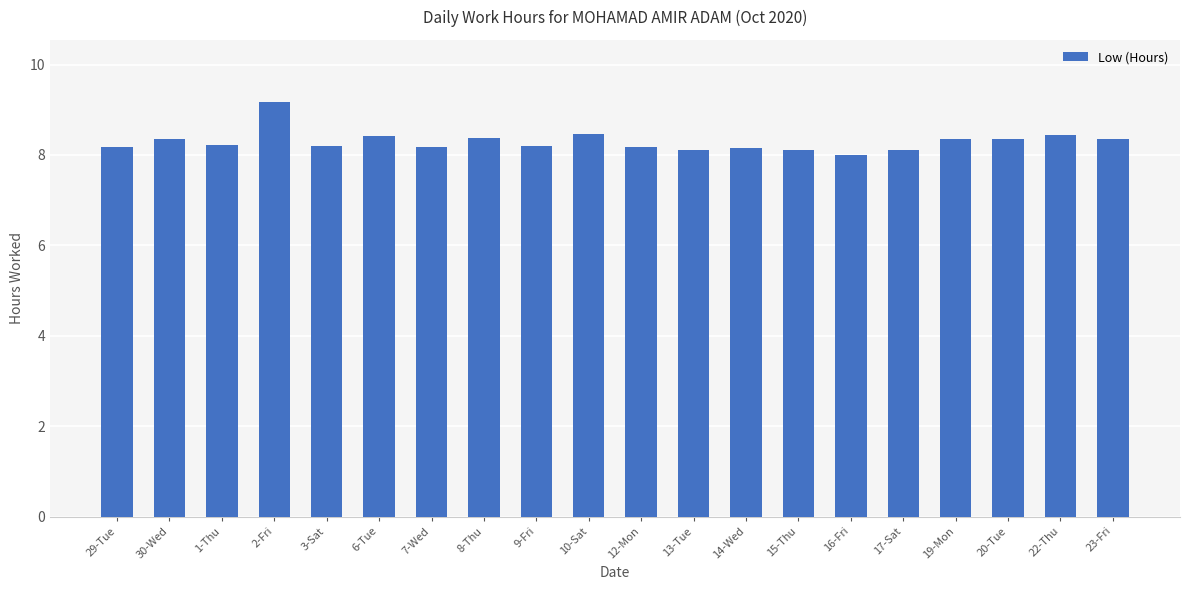

The value at 22-Thu is 5.6. True or false?

False